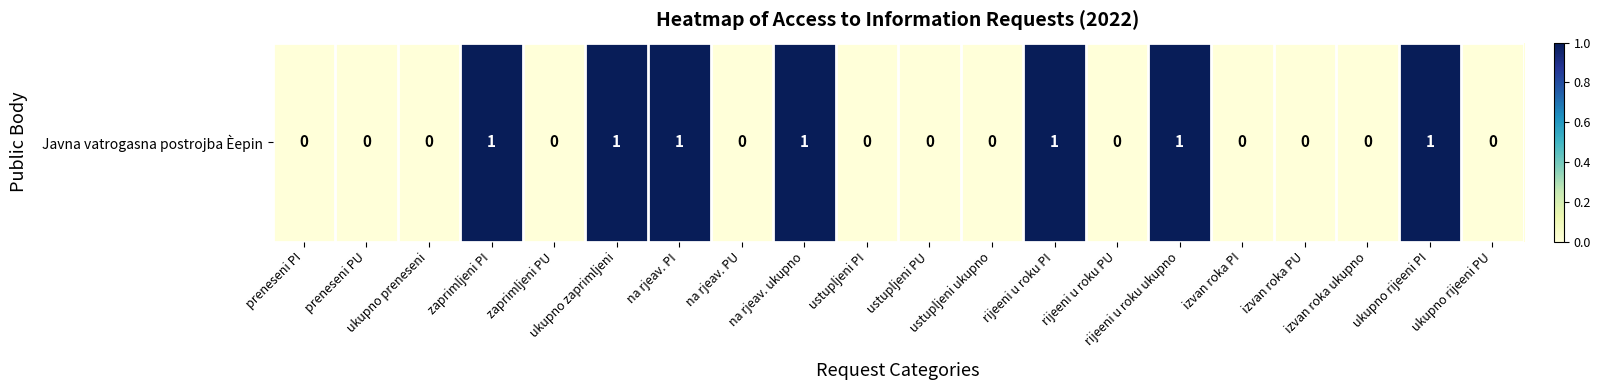

List the labels in order of value, smallest first.

preneseni PI, preneseni PU, ukupno preneseni, zaprimljeni PU, na rjeav. PU, ustupljeni PI, ustupljeni PU, ustupljeni ukupno, rijeeni u roku PU, izvan roka PI, izvan roka PU, izvan roka ukupno, ukupno rijeeni PU, zaprimljeni PI, ukupno zaprimljeni, na rjeav. PI, na rjeav. ukupno, rijeeni u roku PI, rijeeni u roku ukupno, ukupno rijeeni PI